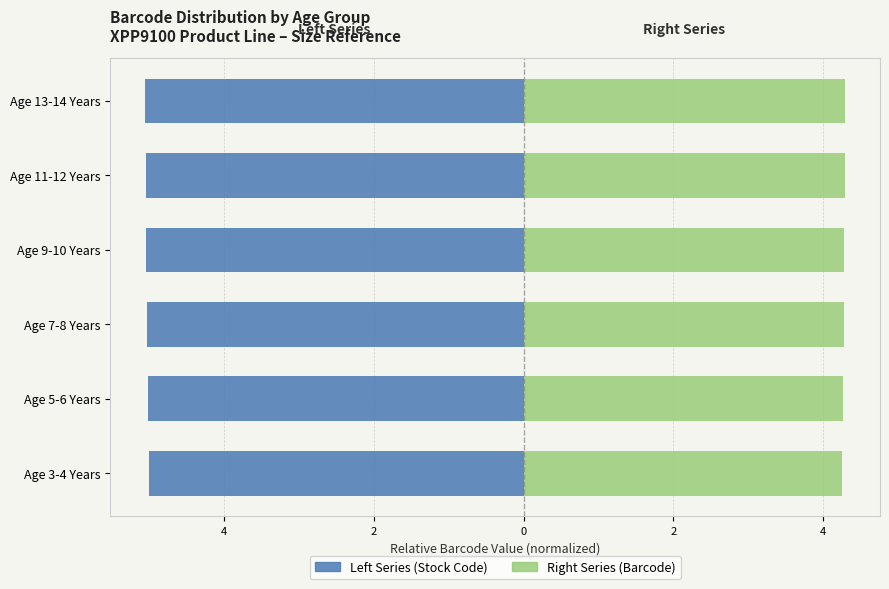

True or false: Stock Right has a value of 6.5 at Age 13-14 Years.

False